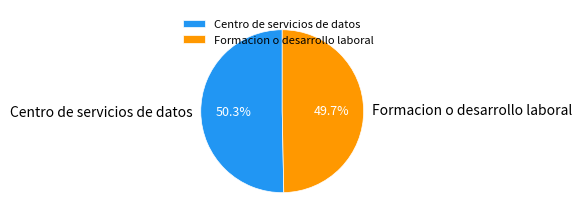

To the nearest percent, what is the difference between the Centro de servicios de datos and Formacion o desarrollo laboral slice percentages?

1%